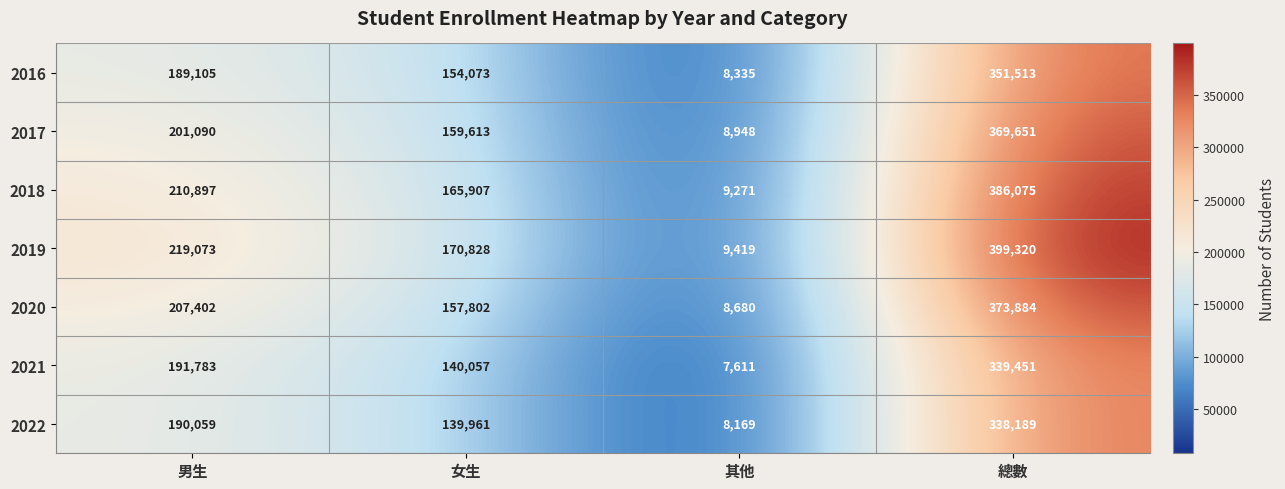

What is the sum of the 2017 values at 其他 and 總數?

378599